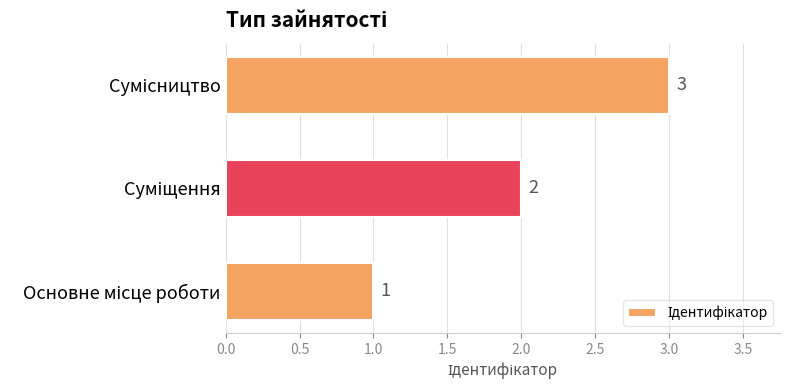

What is the maximum value shown in the chart?

3